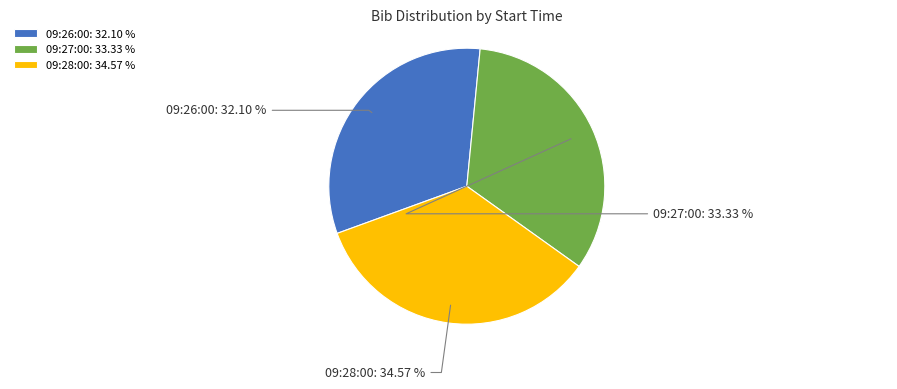

What is the ratio of the value at 09:27:00: 33.33 % to the value at 09:28:00: 34.57 %?

1.0